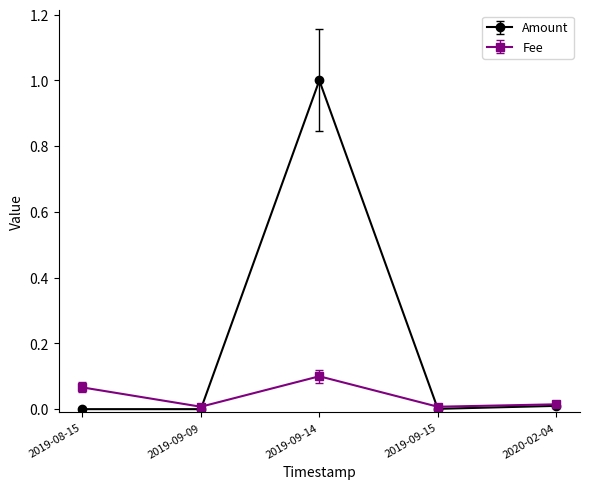

At how many categories does at least one series exceed 0?

5